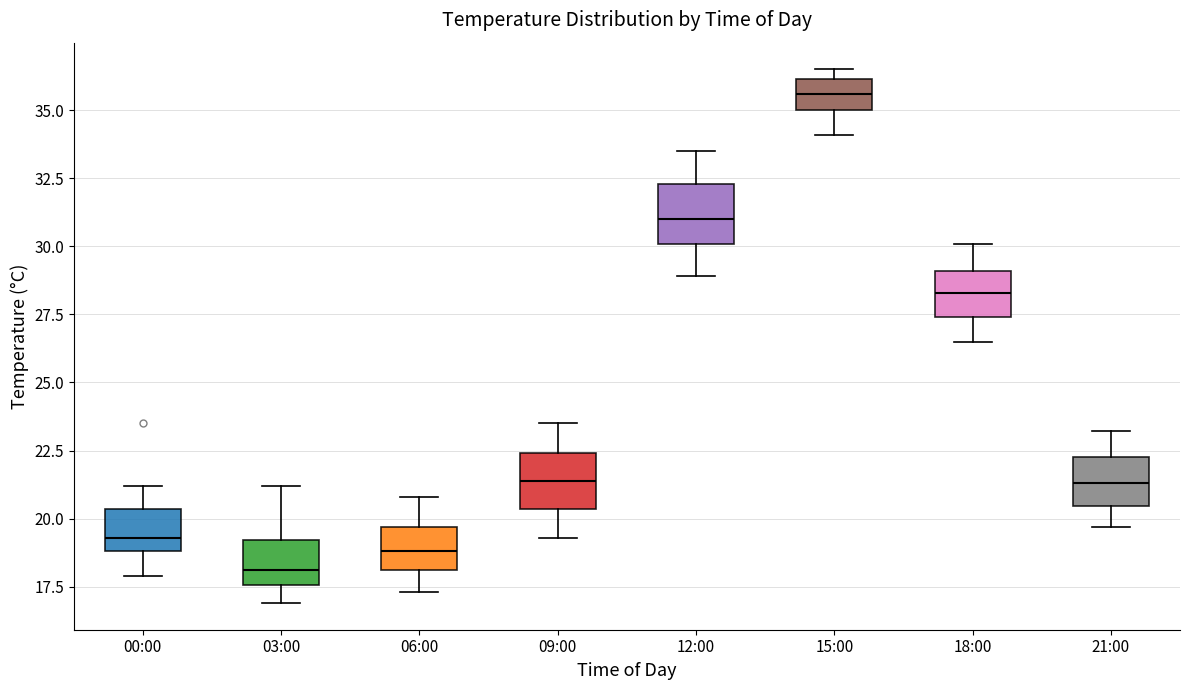

Which box has the lowest median line?

03:00